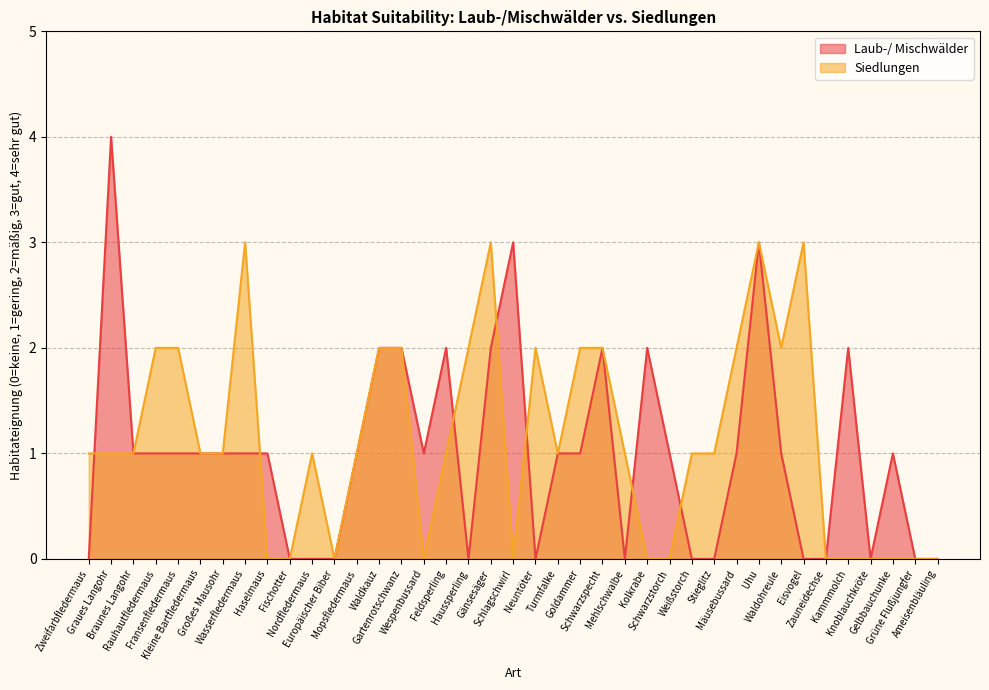

What is the sum of all Siedlungen values?

44